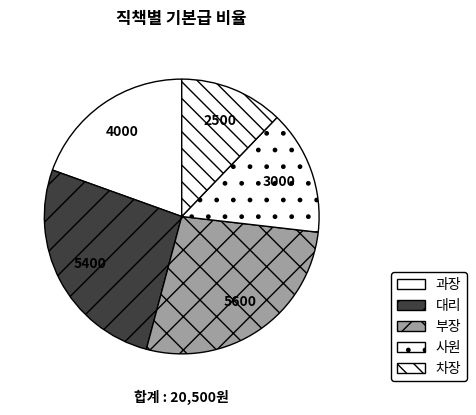

Count the number of slices in the pie.

5